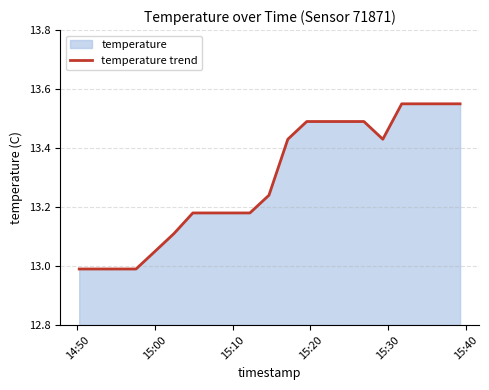

What is the minimum value shown in the chart?

13.0